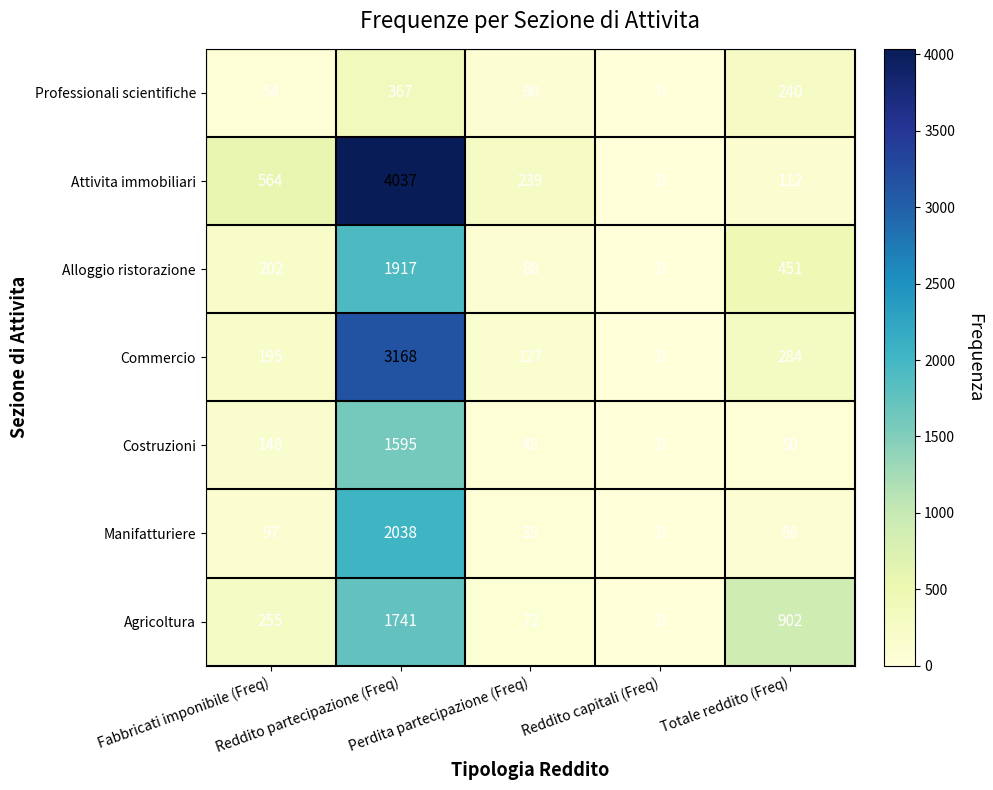

List the series in order of their peak value, lowest first.

Professionali scientifiche, Costruzioni, Agricoltura, Alloggio ristorazione, Manifatturiere, Commercio, Attivita immobiliari